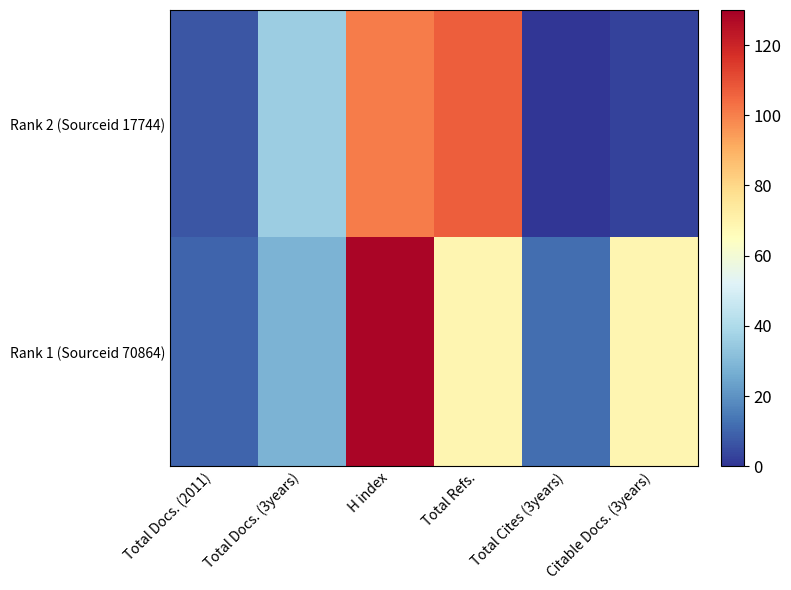

Which category has the highest value across all series?

H index